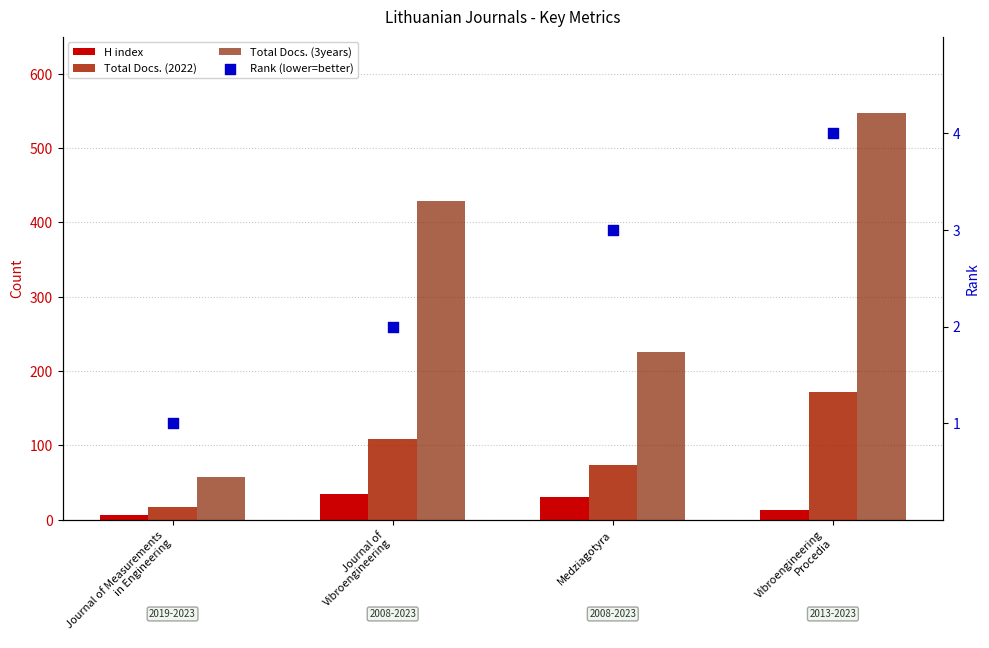

At how many categories does at least one series exceed 209?

3